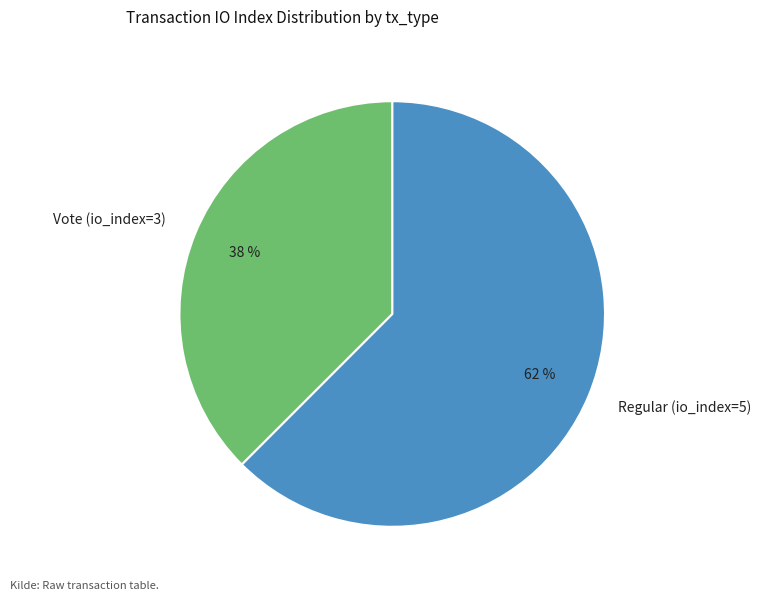

What percentage is the Regular (io_index=5) slice, to the nearest percent?

62%